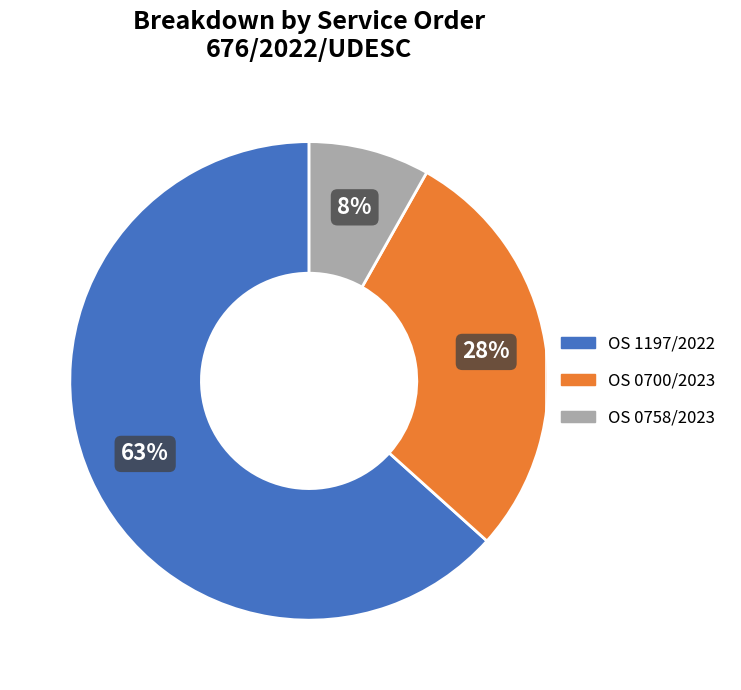

To the nearest percent, what is the difference between the OS 1197/2022 and OS 0700/2023 slice percentages?

35%